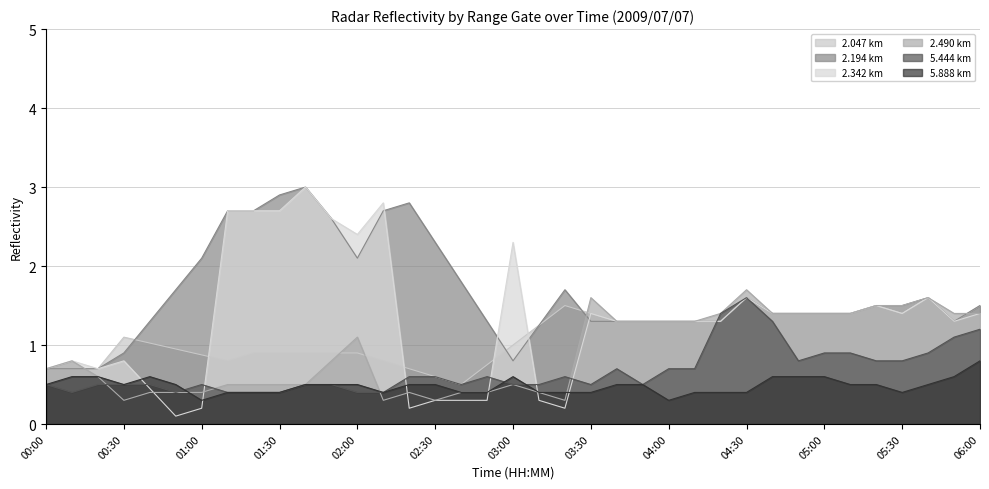

Does the chart have visible grid lines?

Yes